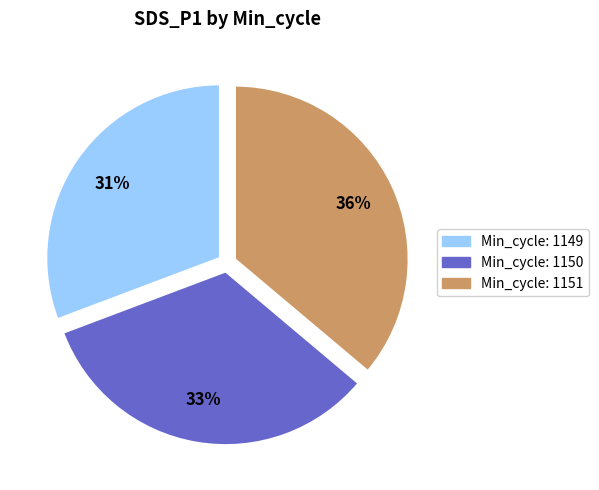

Is there a majority slice in this chart?

No